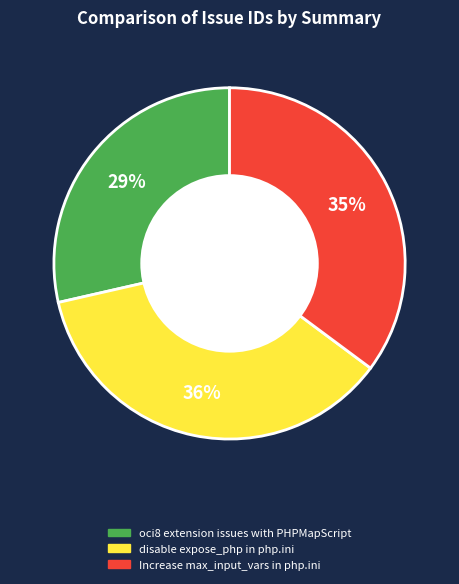

Between oci8 extension issues with PHPMapScript and disable expose_php in php.ini, which is larger?

disable expose_php in php.ini